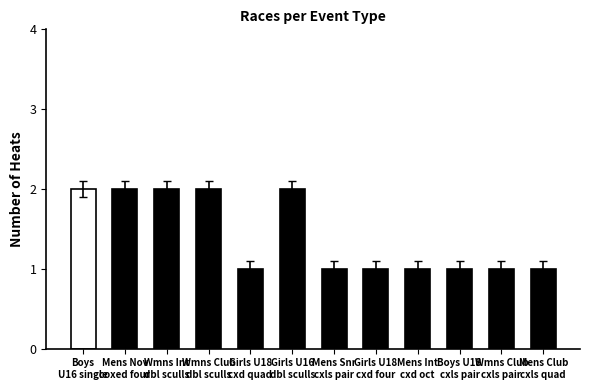

Reading left to right, what are all the values shown in this chart?

Boys
U16 single=2	Mens Nov
coxed four=2	Wmns Int
dbl sculls=2	Wmns Club
dbl sculls=2	Girls U18
cxd quad=1	Girls U16
dbl sculls=2	Mens Snr
cxls pair=1	Girls U18
cxd four=1	Mens Int
cxd oct=1	Boys U18
cxls pair=1	Wmns Club
cxls pair=1	Mens Club
cxls quad=1